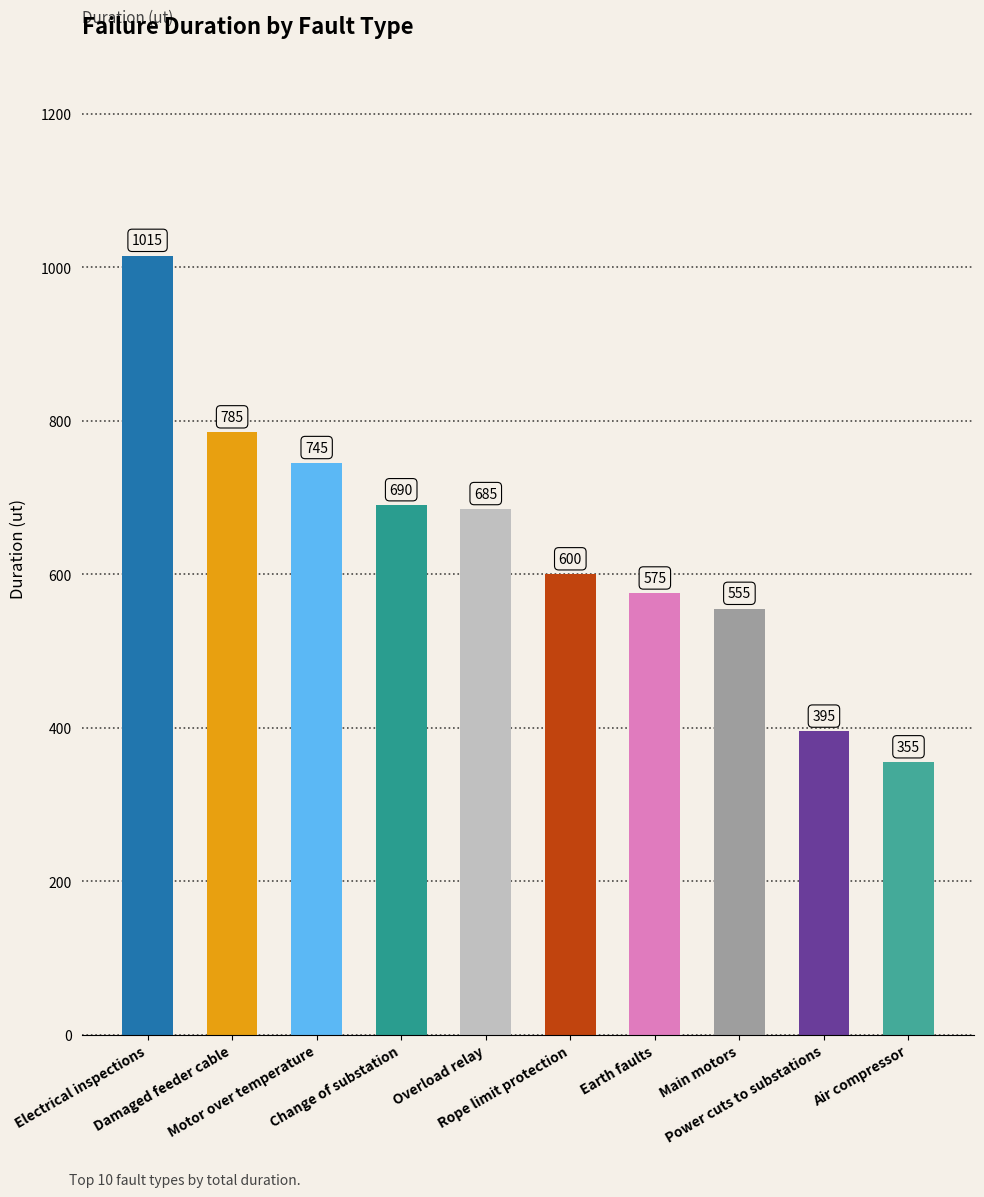

Between Rope limit protection and Earth faults, which is larger?

Rope limit protection